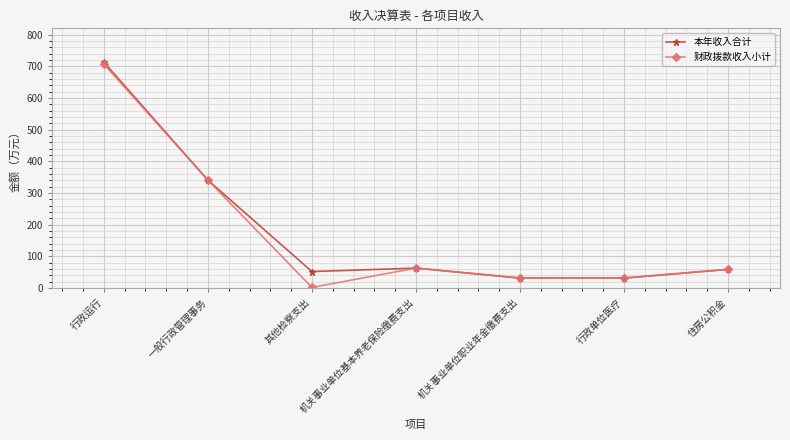

What position from the left is 其他检察支出?

3